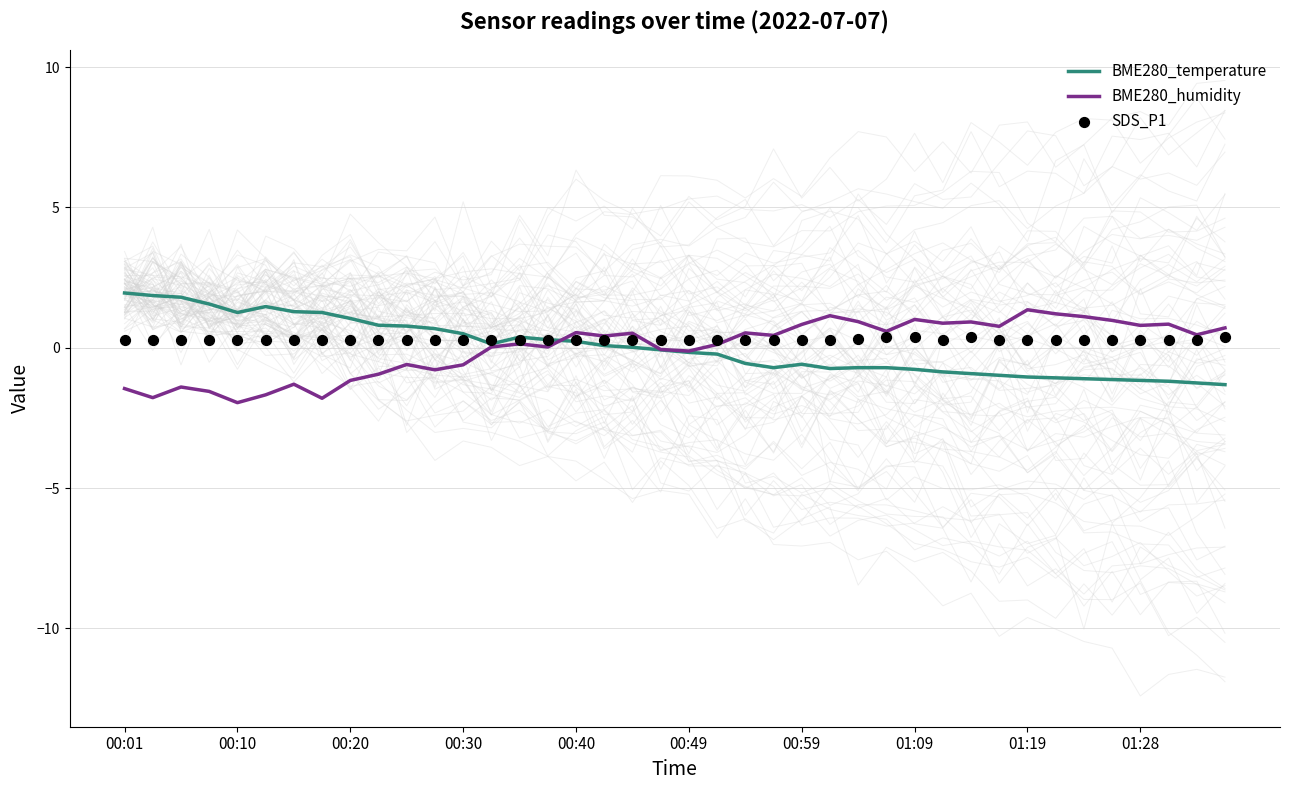

What is the total value across all series at 11?

0.2